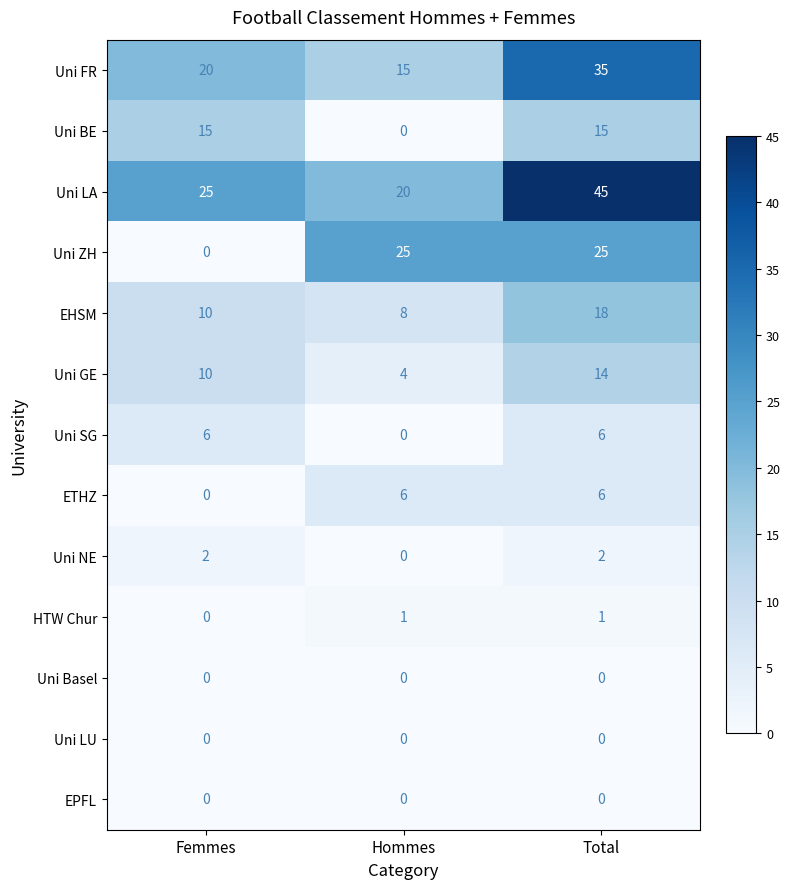

Count the HTW Chur values in the range 0 to 1.

3